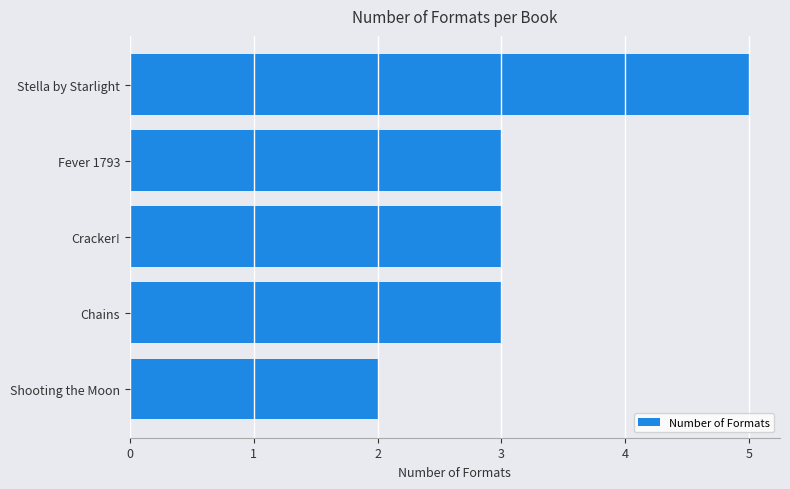

Reading top to bottom, what are all the values shown in this chart?

5	3	3	3	2